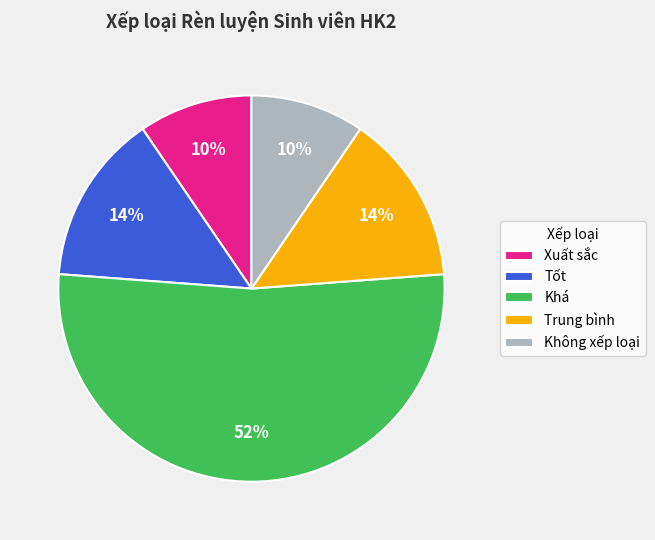

Combined, do Trung bình and Không xếp loại account for over 50%?

No